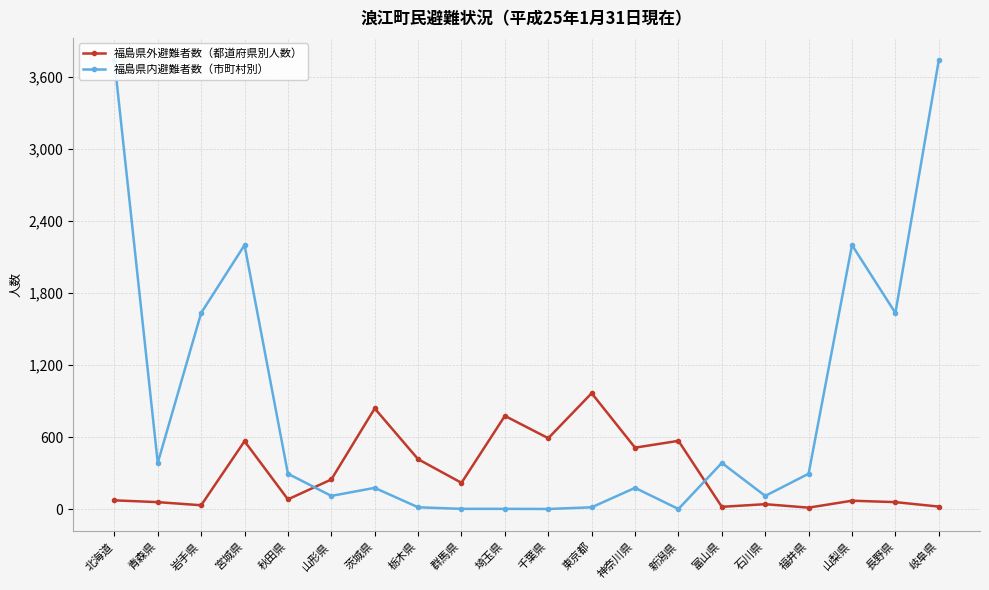

The 福島県内避難者数（市町村別） series shows 2201 at 山梨県. True or false?

True